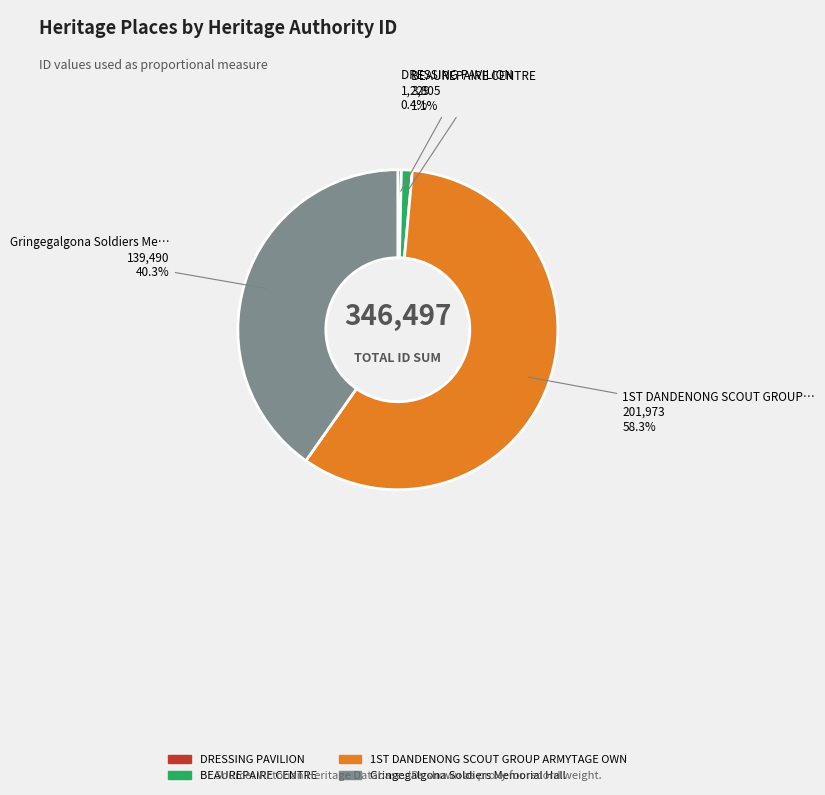

Rank the categories by value from lowest to highest.

DRESSING PAVILION, BEAUREPAIRE CENTRE, Gringegalgona Soldiers Memorial Hall, 1ST DANDENONG SCOUT GROUP ARMYTAGE OWN